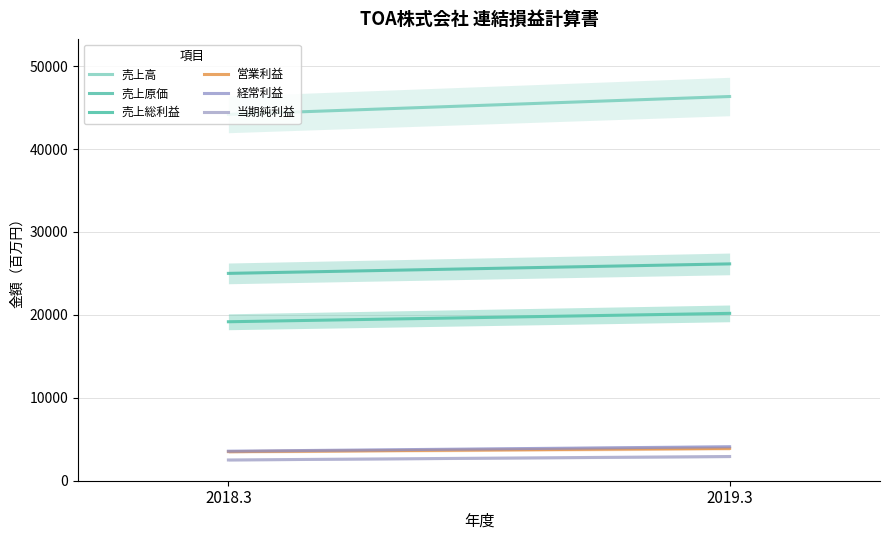

Is the value of 経常利益 at 2019.3 greater than the value of 売上原価 at 2019.3?

No